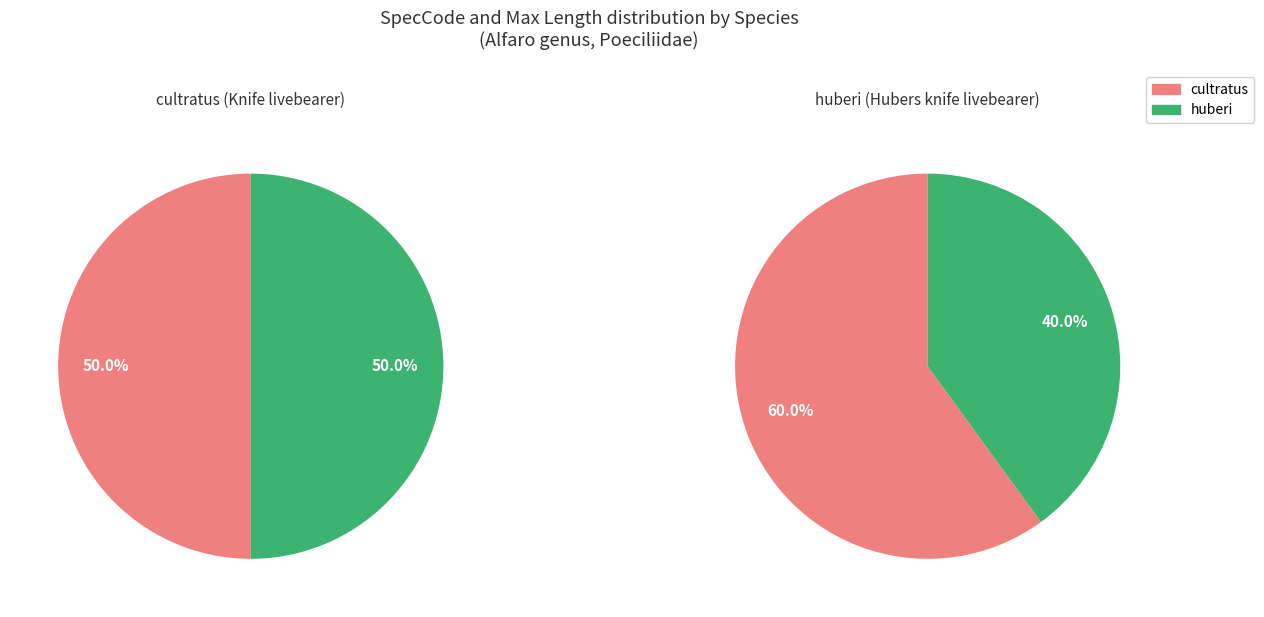

Rank the categories by huberi value from highest to lowest.

cultratus, huberi